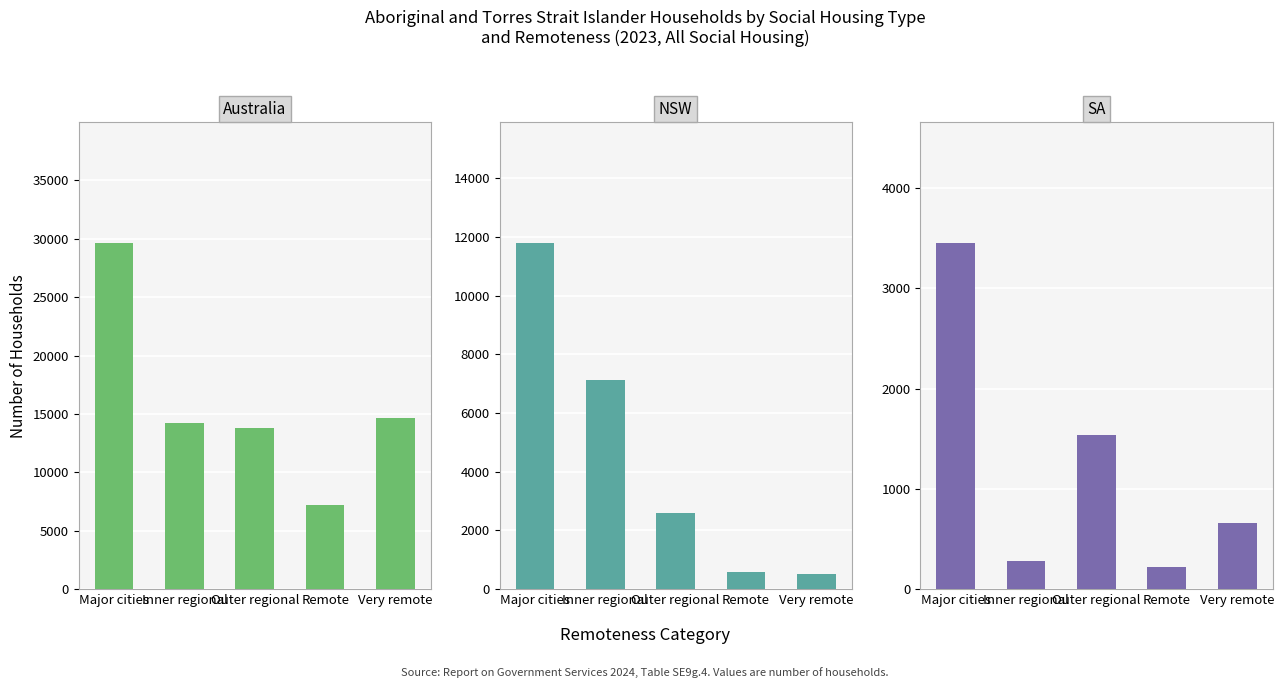

What is the sum of all Australia values?

79505